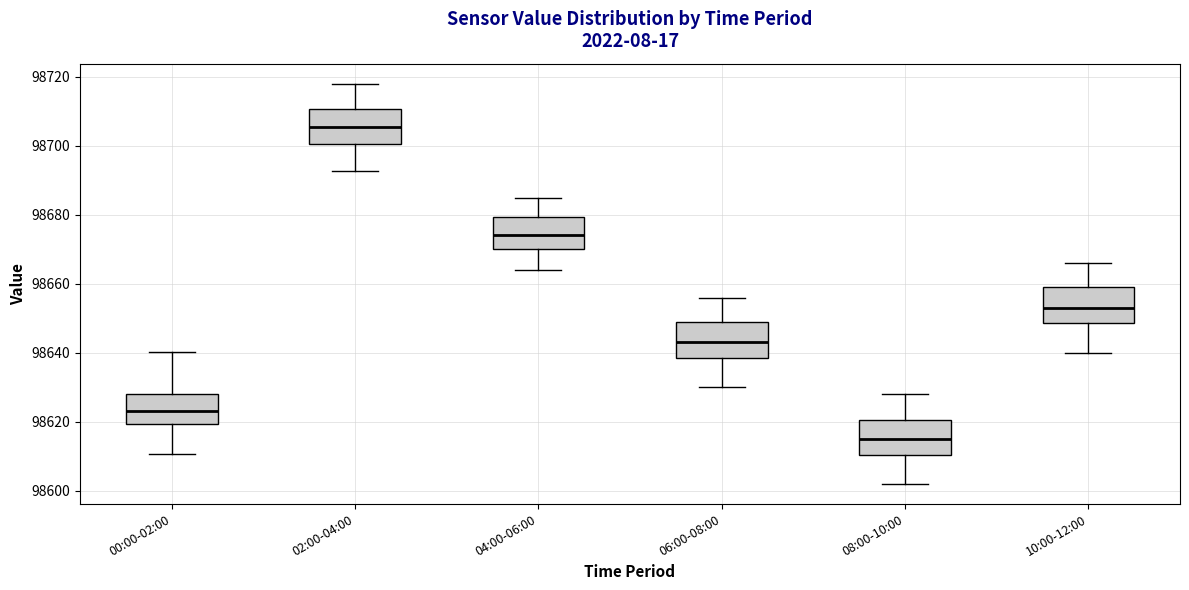

Reading left to right, transcribe this box plot: for each box, give where its median line is, the range the box spans, and where its two whiskers end, as read against the y-axis. The values are not printed on the chart, so give them approximately, as read against the axis.

00:00-02:00: median 98624, box 98620 to 98628, whiskers 98610 to 98640
02:00-04:00: median 98706, box 98700 to 98710, whiskers 98692 to 98718
04:00-06:00: median 98674, box 98670 to 98680, whiskers 98664 to 98686
06:00-08:00: median 98644, box 98638 to 98650, whiskers 98630 to 98656
08:00-10:00: median 98616, box 98610 to 98620, whiskers 98602 to 98628
10:00-12:00: median 98654, box 98648 to 98660, whiskers 98640 to 98666